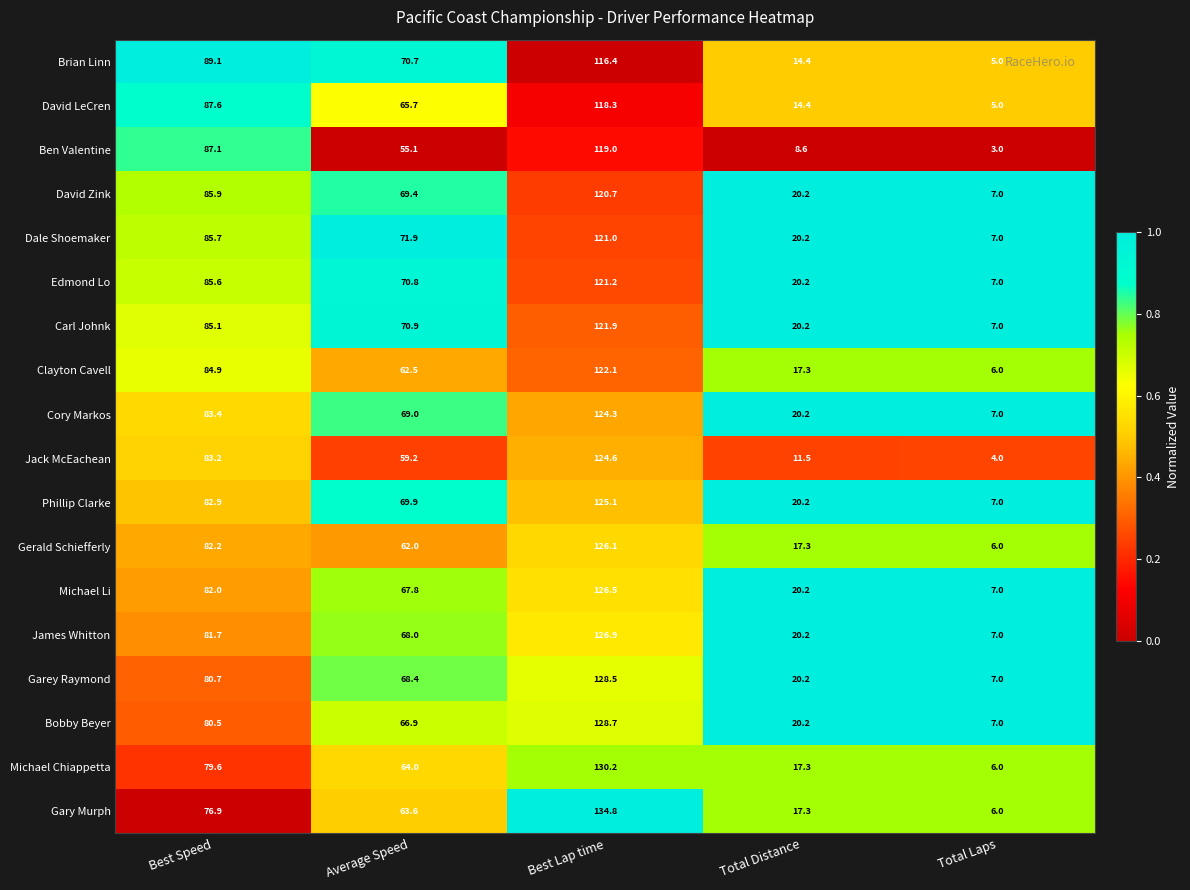

What is the total value across all series at Average Speed?

1195.8